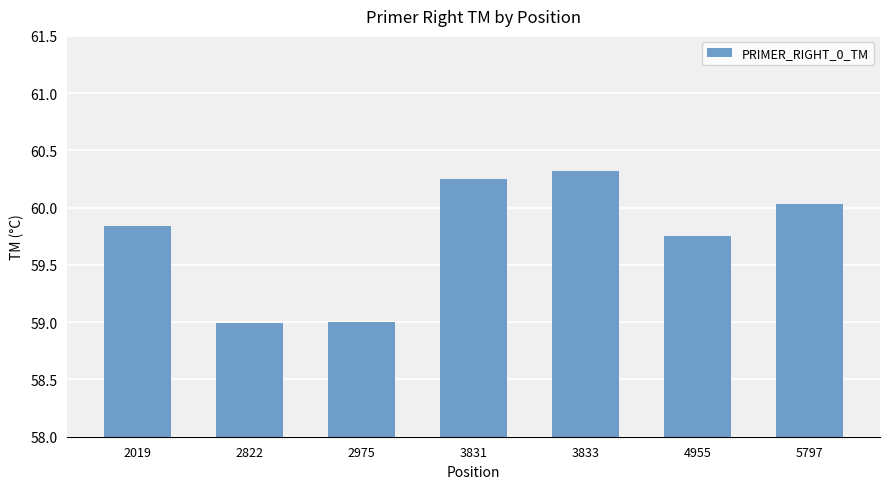

What is the value of the 7th bar from the left?

60.0